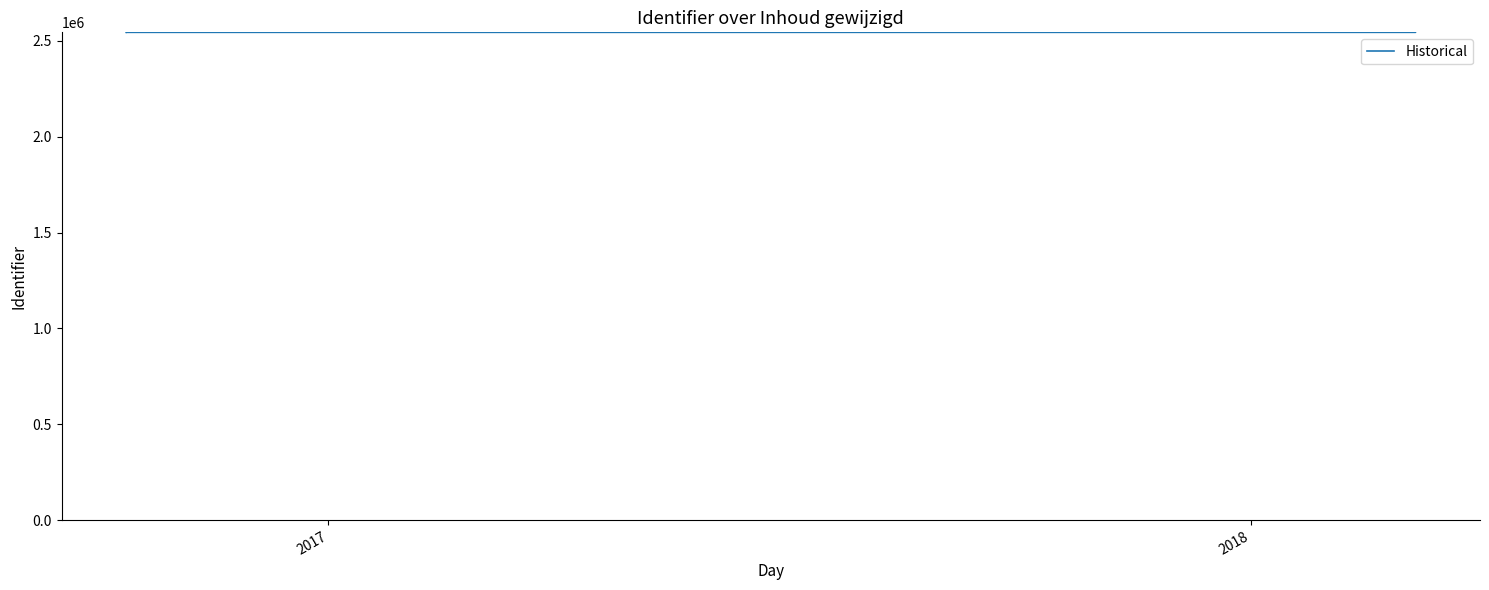

What is the value of the 1st point from the left?

2544234